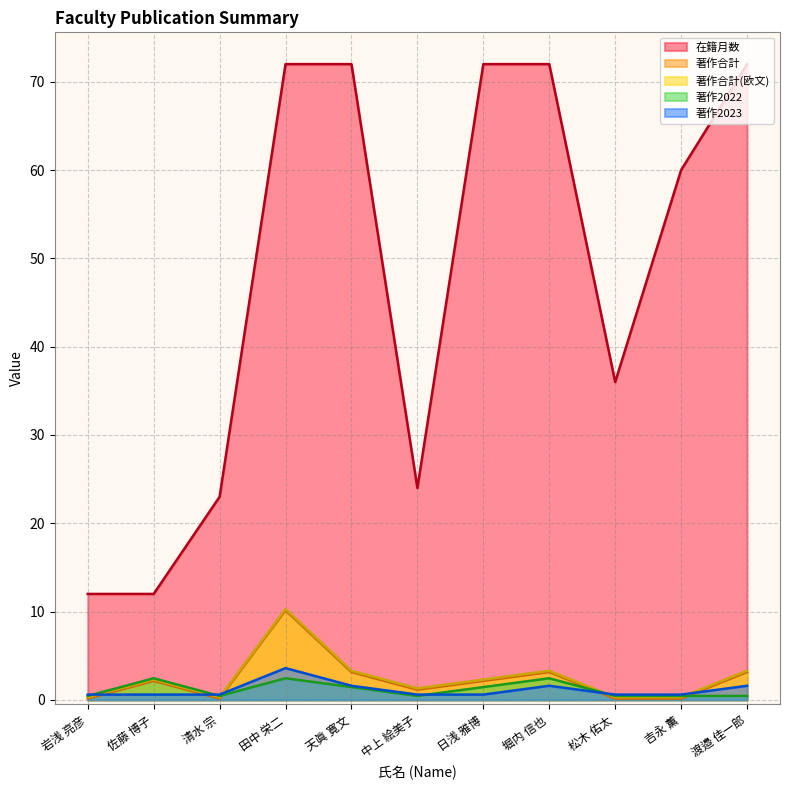

What is the difference between the highest and lowest values at 田中 栄二?

69.5